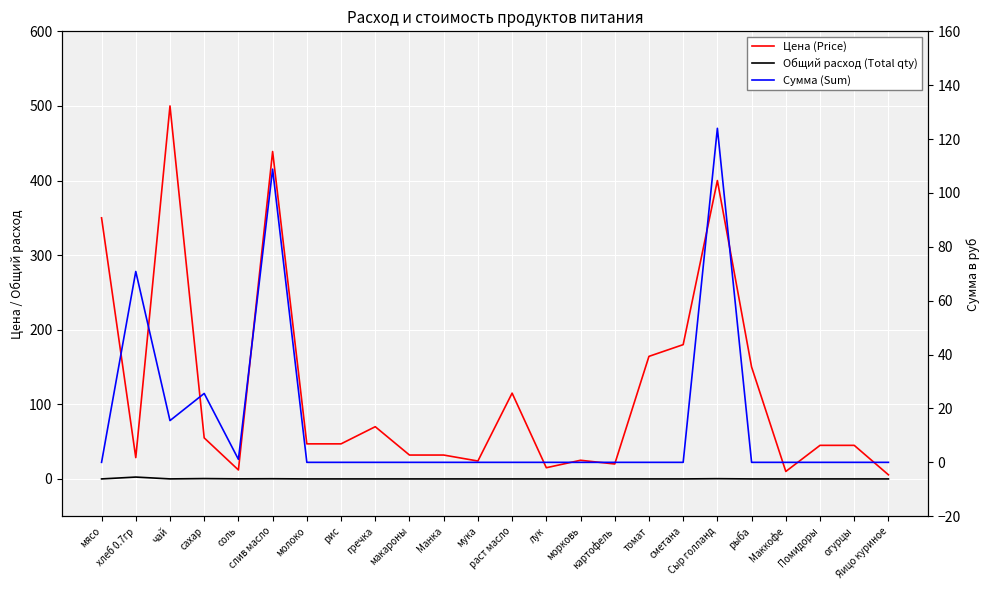

How many values in Сумма (Sum) are above zero?

6